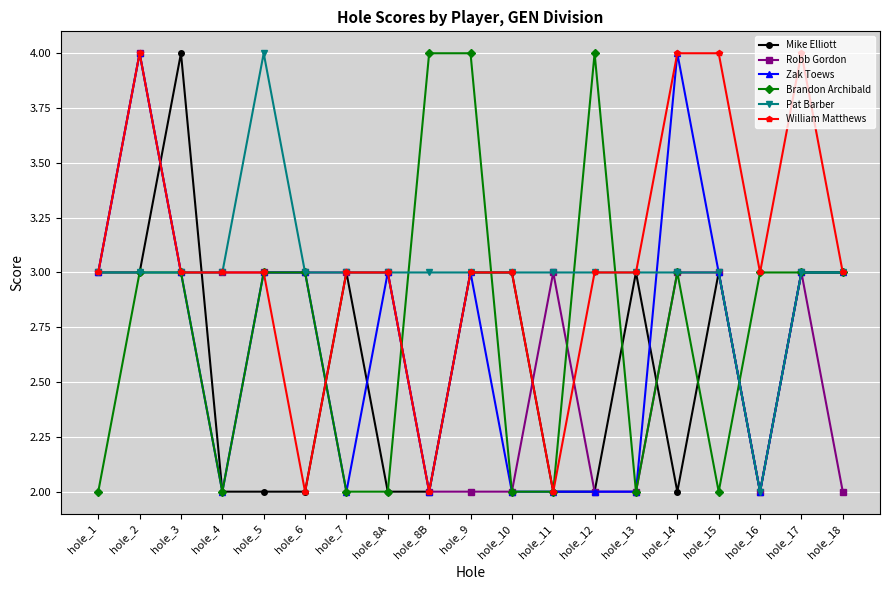

Between hole_6 and hole_17, which series saw the biggest shift?

William Matthews